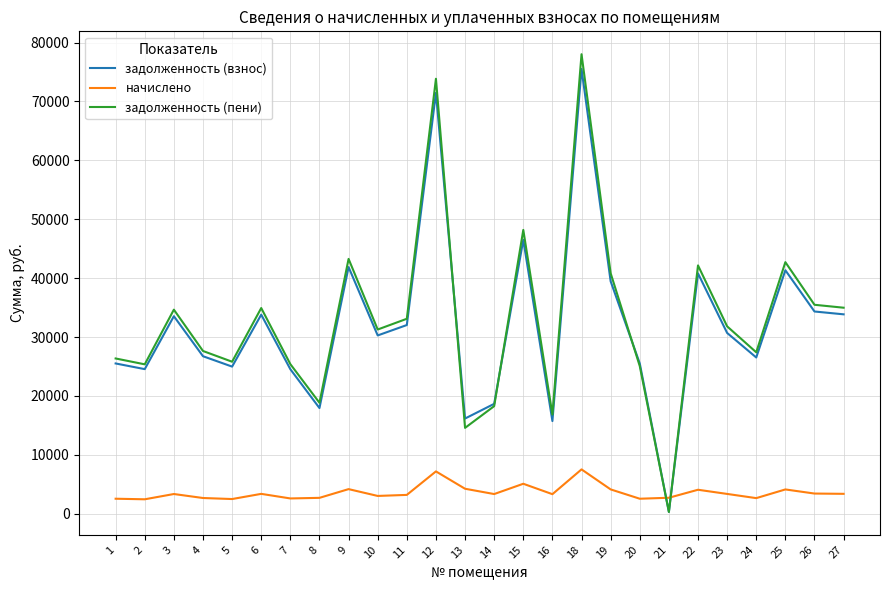

Does the chart have visible grid lines?

Yes